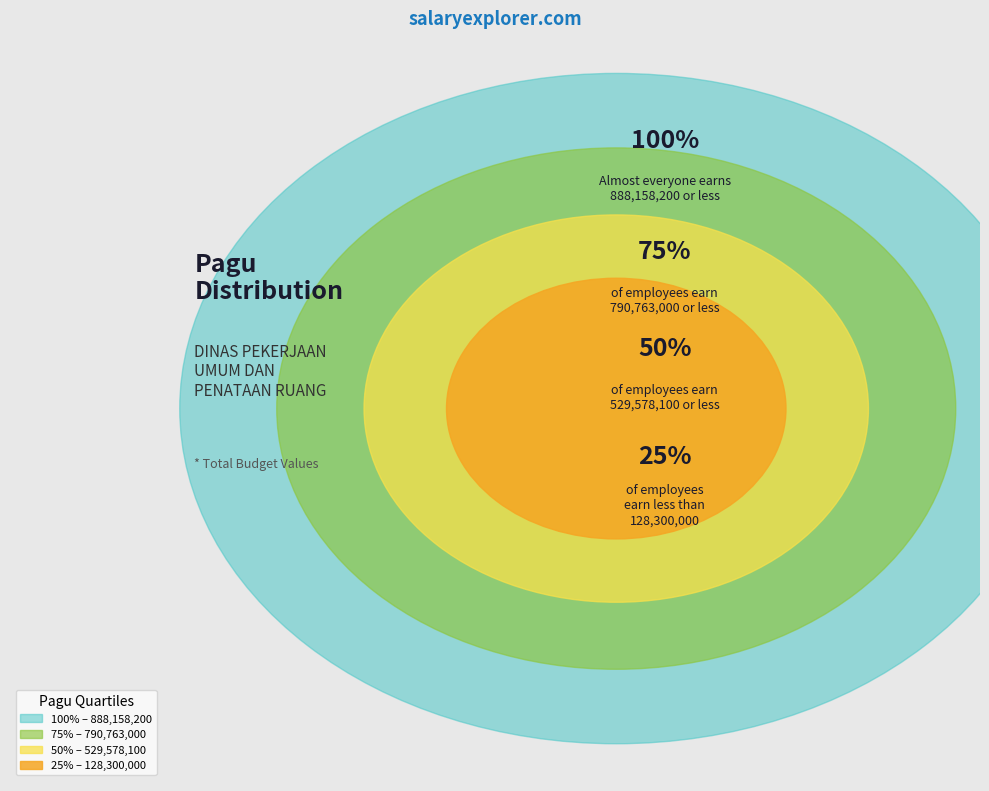

Is the sum of DINAS PEKERJAAN UMUM DAN PENATAAN RUANG and DINAS PEKERJAAN UMUM DAN PENATAAN RUANG greater than half?

No